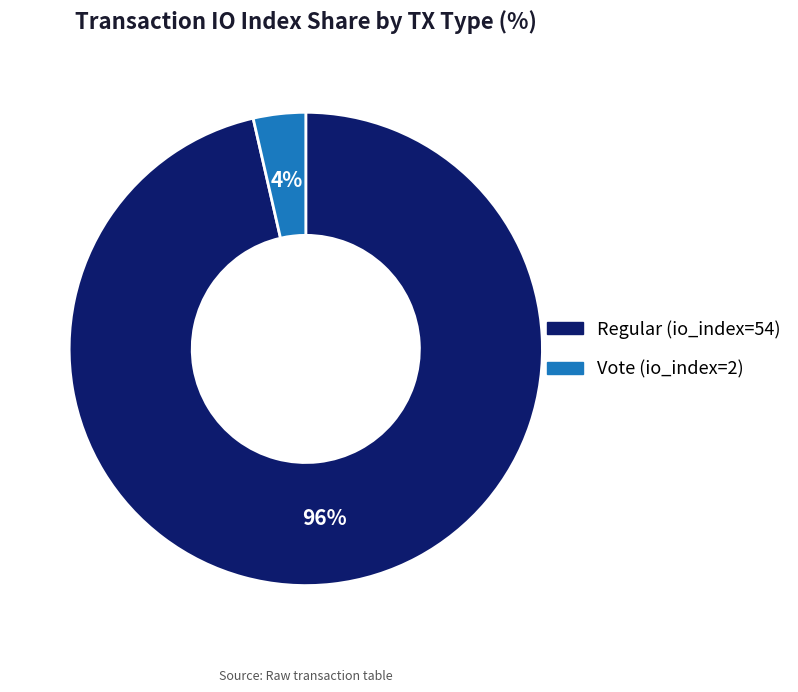

Which category has the smallest portion of the pie?

Vote (io_index=2)